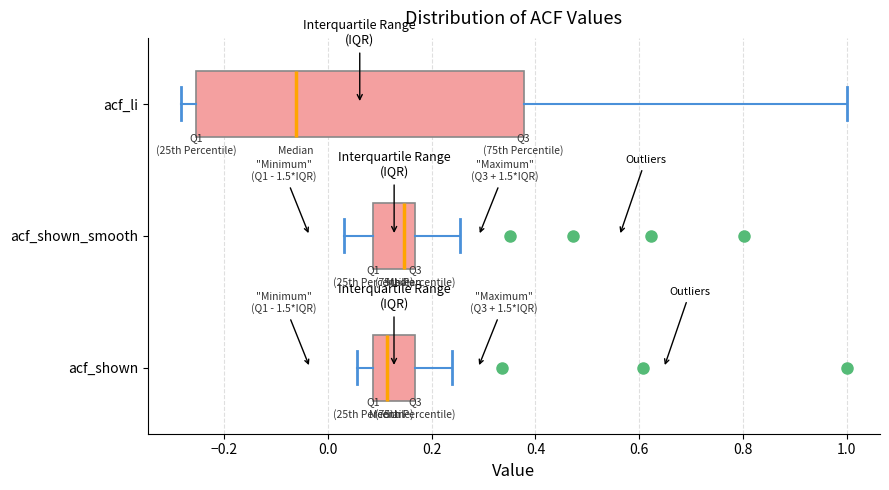

Which box is the widest, from its left edge to its right edge?

acf_li